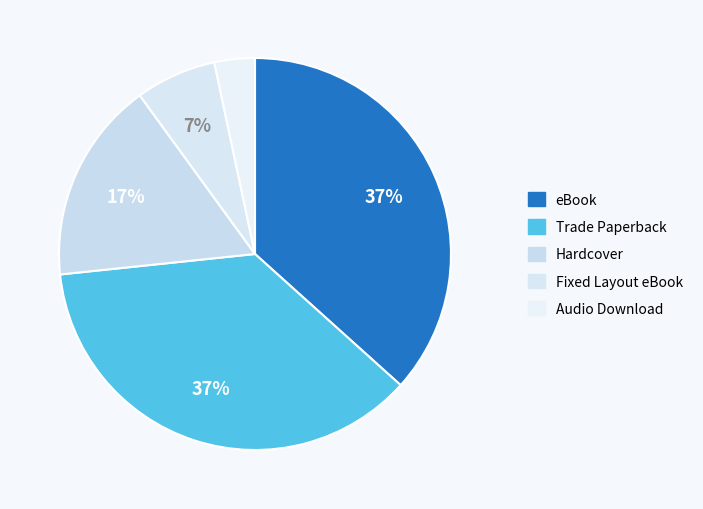

To the nearest percent, what is the average slice percentage?

20%